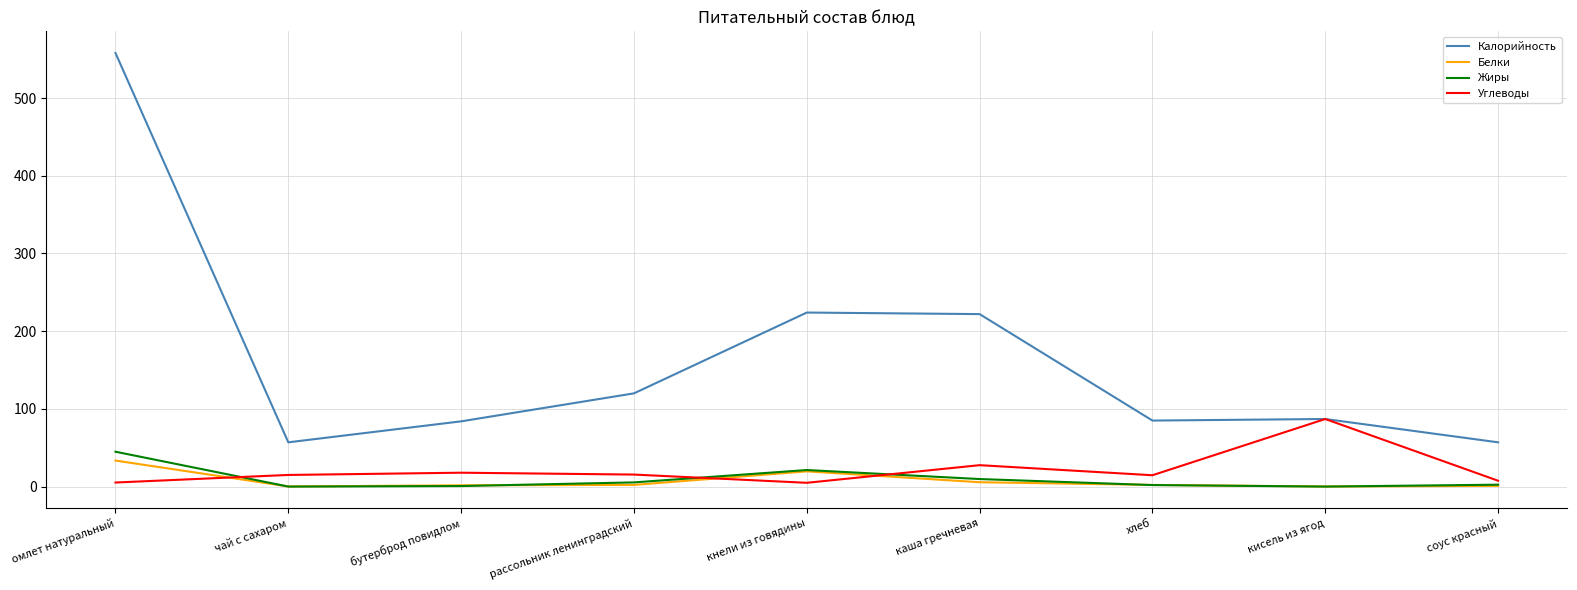

At how many categories does at least one series exceed 208?

3